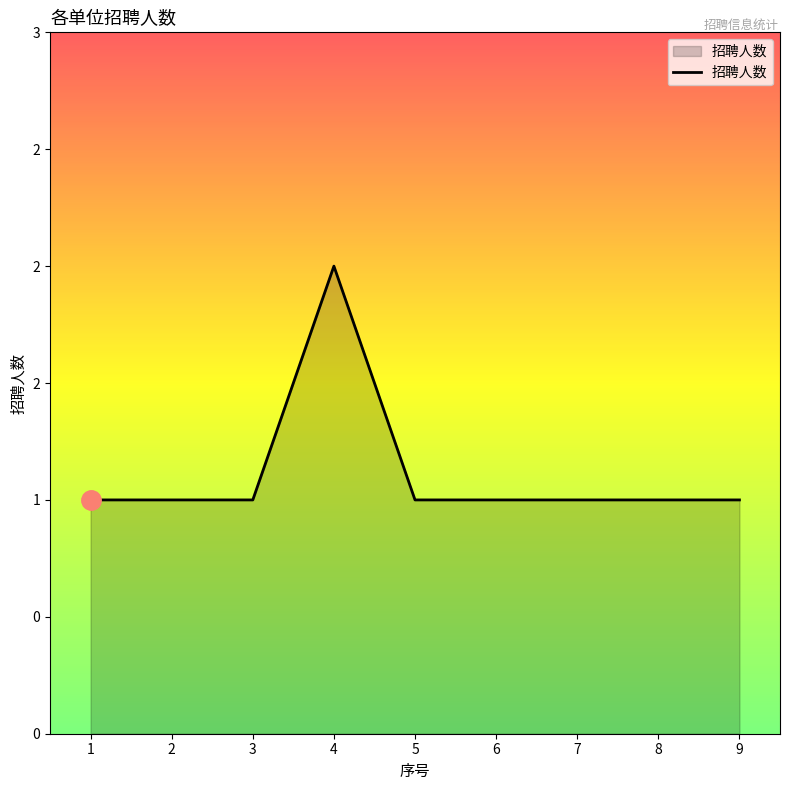

Does the chart have visible grid lines?

No